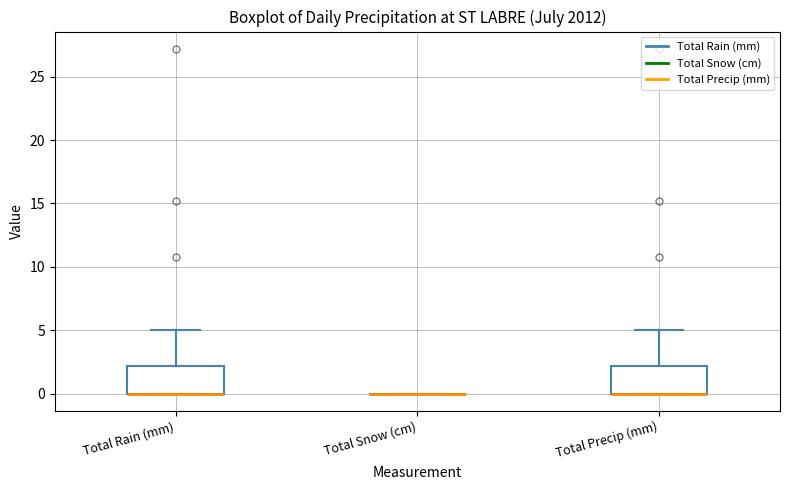

Reading left to right, read every box against the y-axis: the position of its median line, the range the box covers, and the ends of its whiskers. The values are not printed on the chart, so give them approximately, as read against the axis.

Total Rain (mm): median 0 (drawn on the box's lower edge), box 0 to 2, whiskers 0 to 5
Total Snow (cm): box collapsed to a line at 0, whiskers 0 to 0
Total Precip (mm): median 0 (drawn on the box's lower edge), box 0 to 2, whiskers 0 to 5